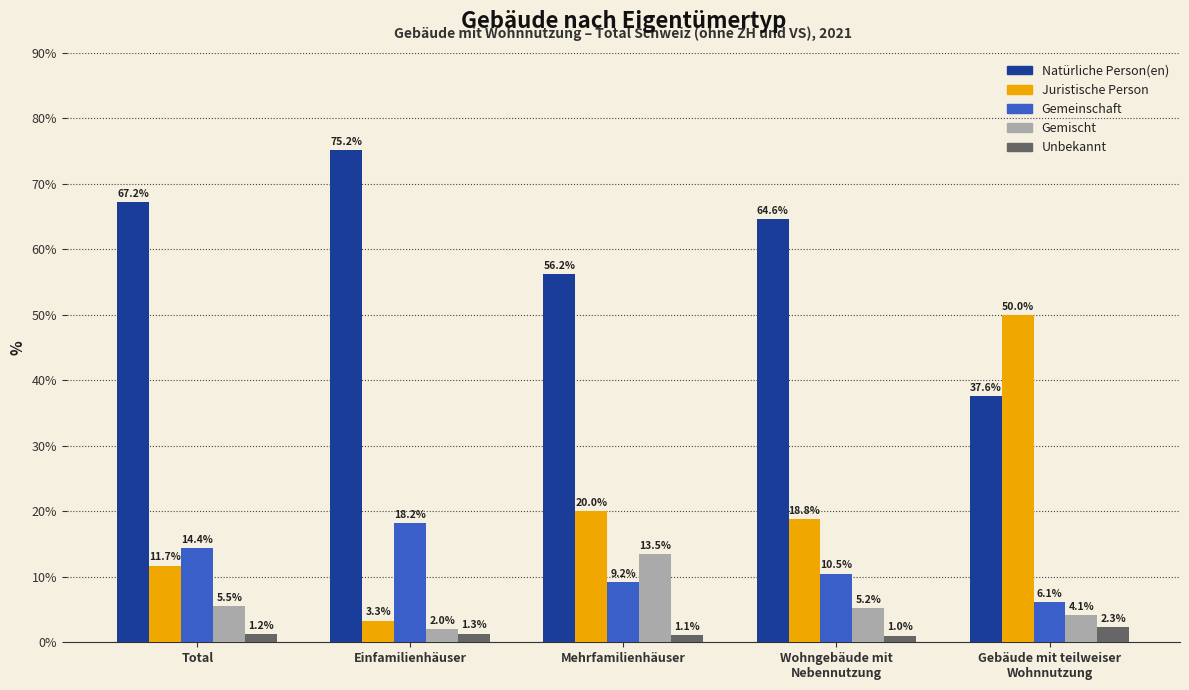

Reading left to right, what are all the values shown in this chart?

Natürliche Person(en): 67.2	75.2	56.2	64.6	37.6
Juristische Person: 11.7	3.3	20.0	18.8	50.0
Gemeinschaft: 14.4	18.2	9.2	10.5	6.1
Gemischt: 5.5	2.0	13.5	5.2	4.1
Unbekannt: 1.2	1.3	1.1	1.0	2.3